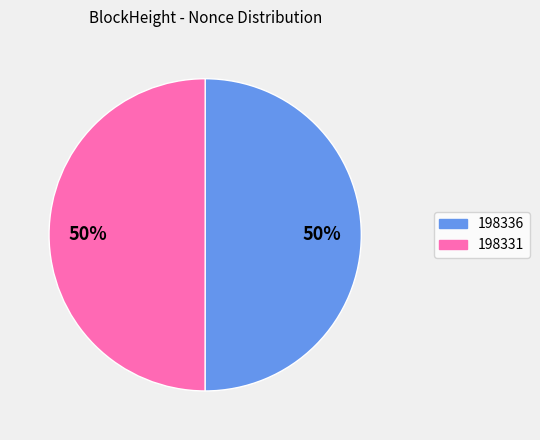

Combined, do 198331 and 198336 account for over 50%?

Yes